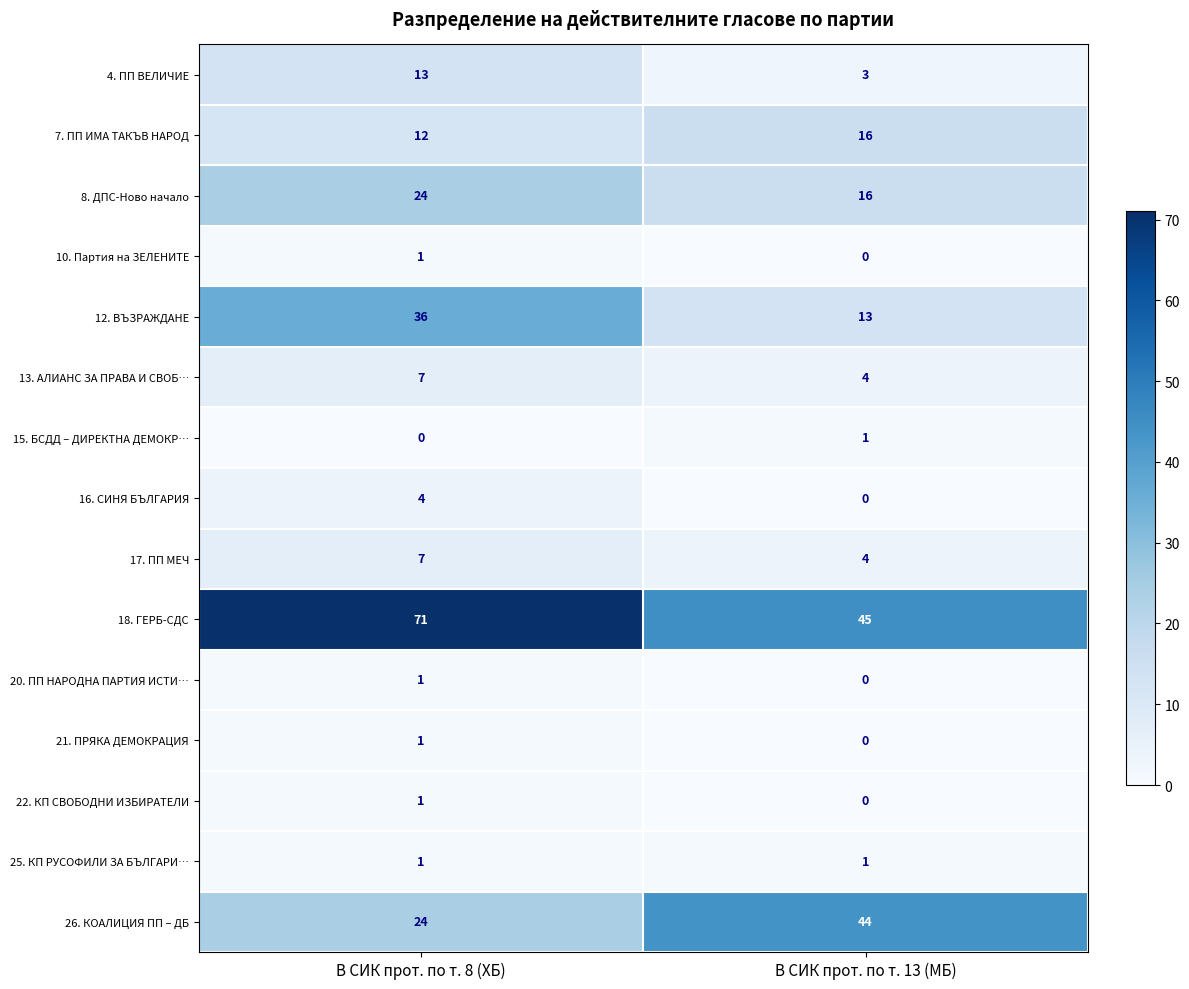

How many series are shown in this chart?

15